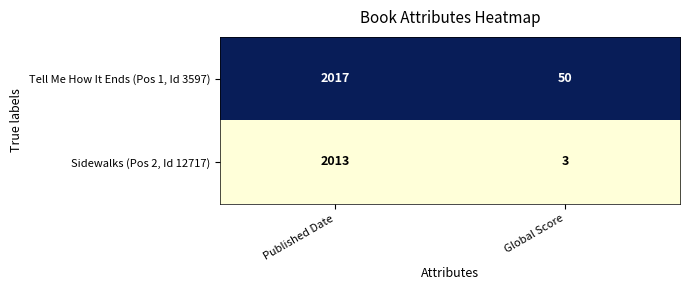

What is the smallest value displayed?

3